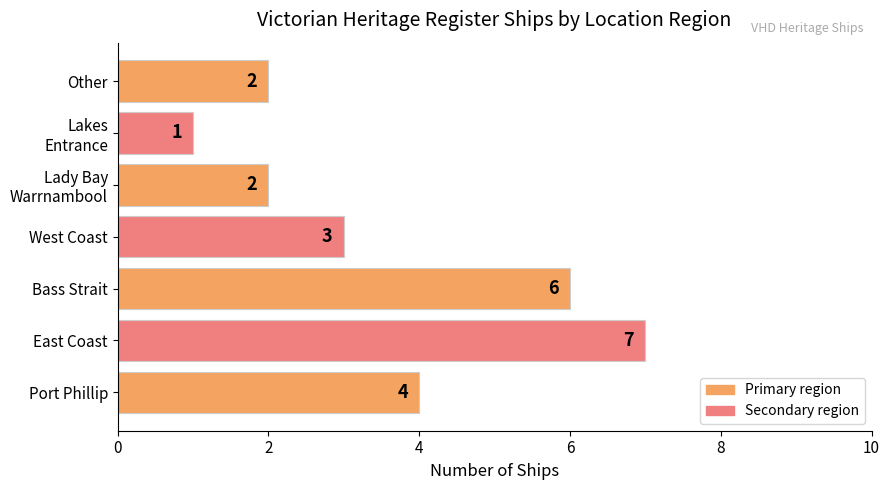

Count the number of categories in the chart.

7